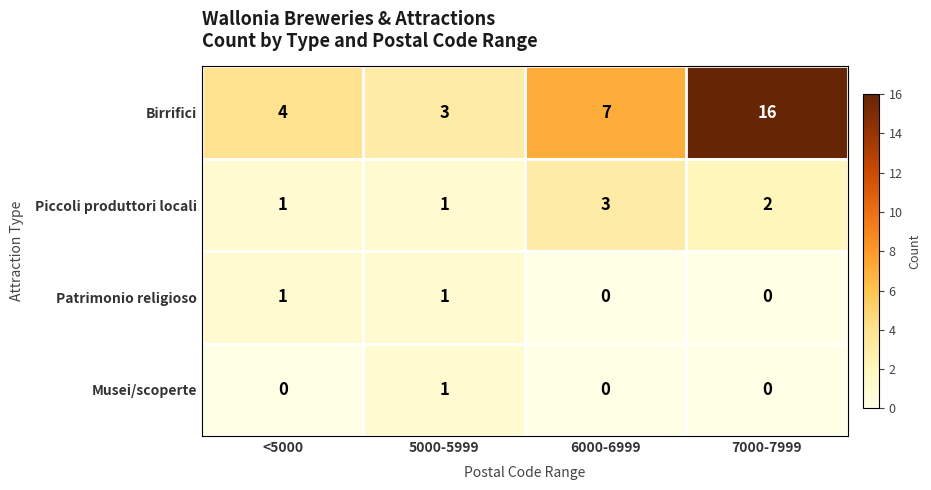

The value of Patrimonio religioso at 6000-6999 is -1. True or false?

False